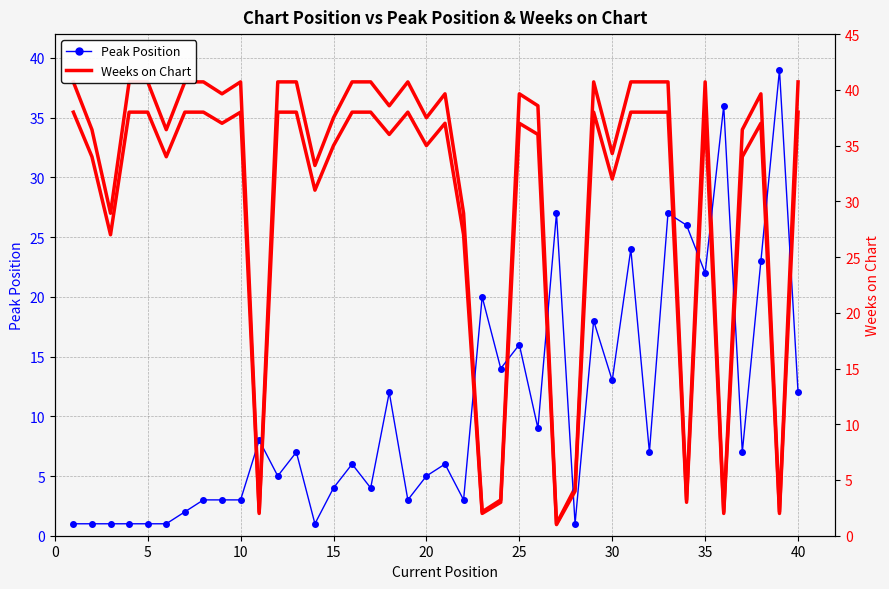

What are all the series names shown in the legend?

Peak Position, Weeks on Chart